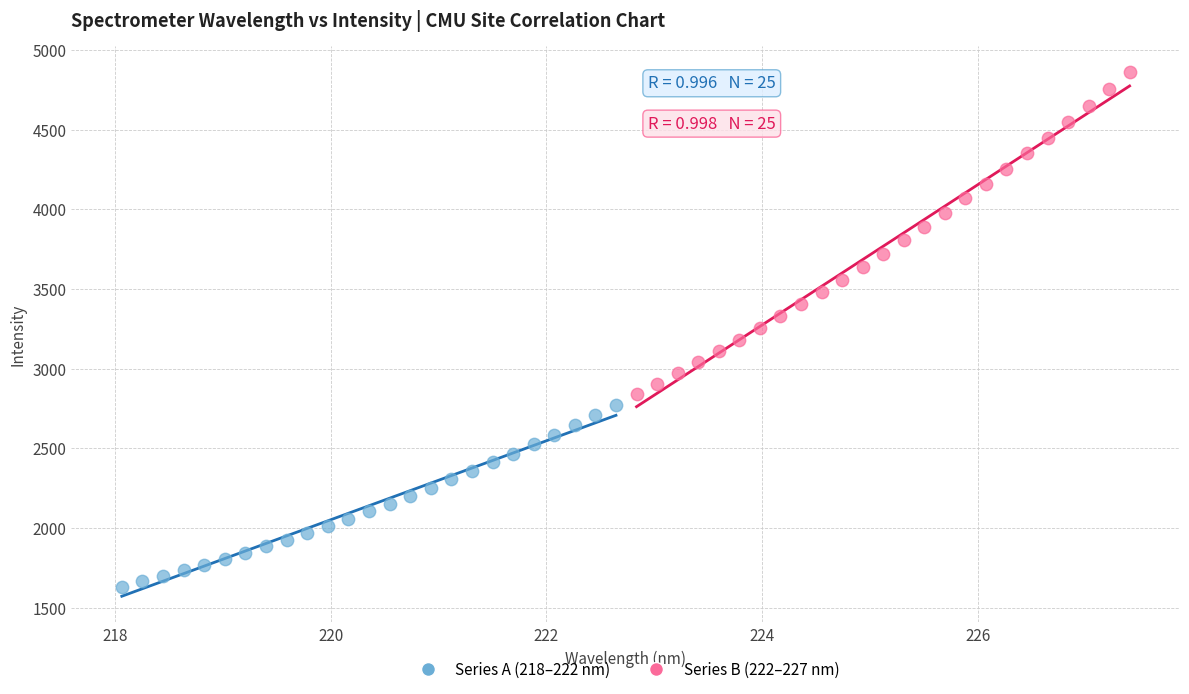

Which series contains the highest Y value?

Series B (222–227 nm)